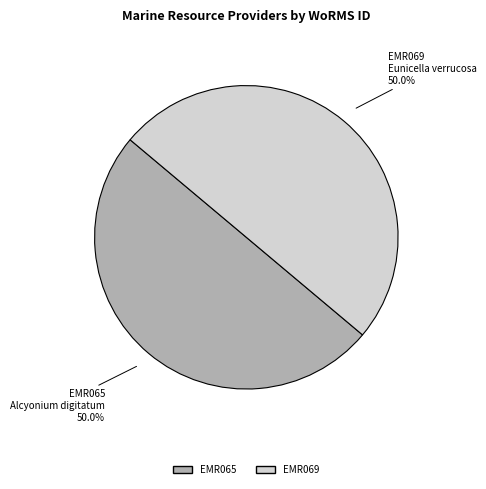

Do EMR069 and EMR065 together represent more than half of the pie?

Yes